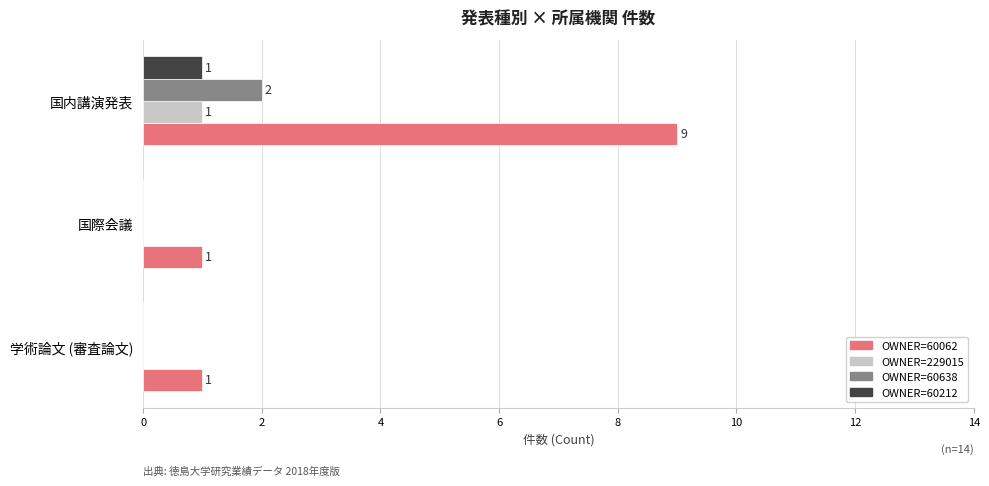

What is the sum of the OWNER=60062 values at 国内講演発表 and 学術論文 (審査論文)?

10